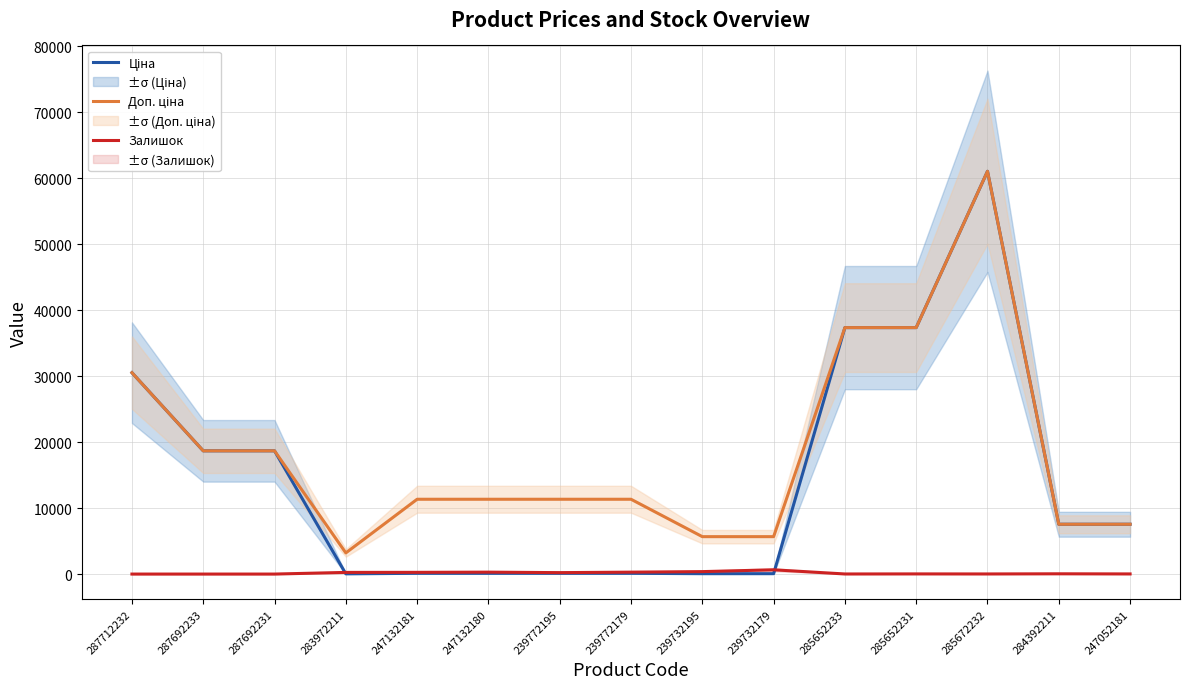

Read the Ціна value at 285672232.

61024.7